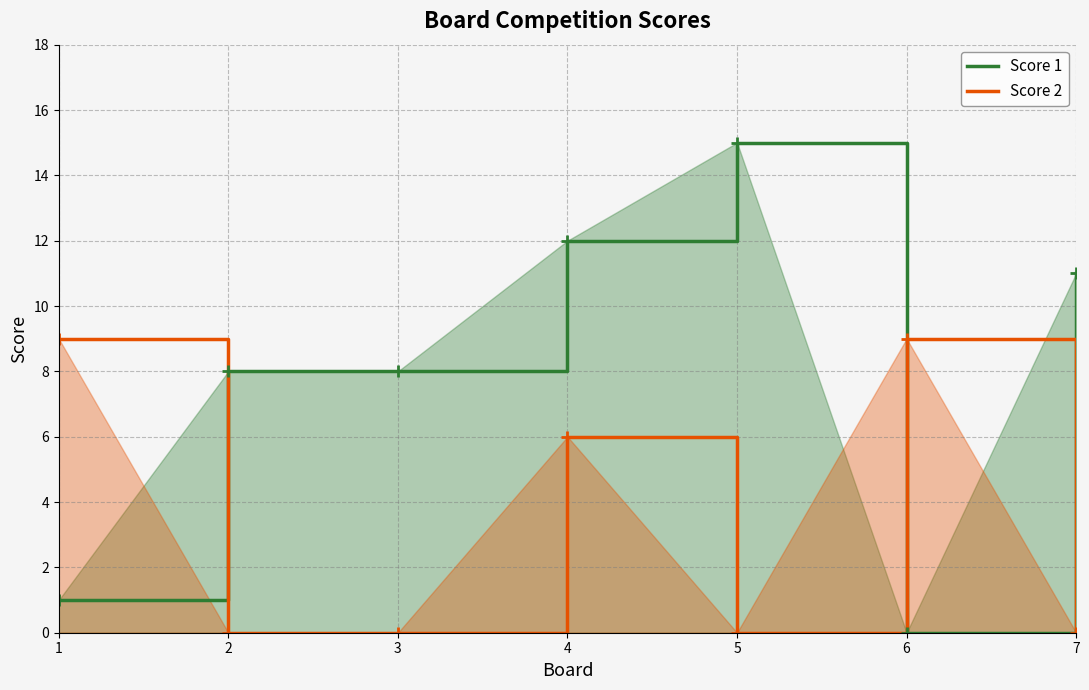

What is the value of the Score 1 point at the 2nd from the left?

8